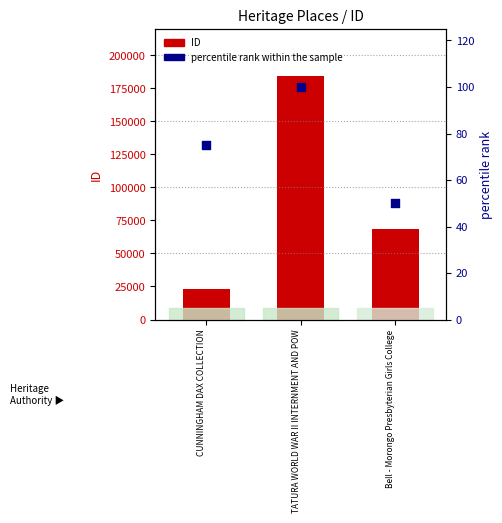

Is the value of percentile rank within the sample at CUNNINGHAM DAX COLLECTION greater than the value of ID at CUNNINGHAM DAX COLLECTION?

No